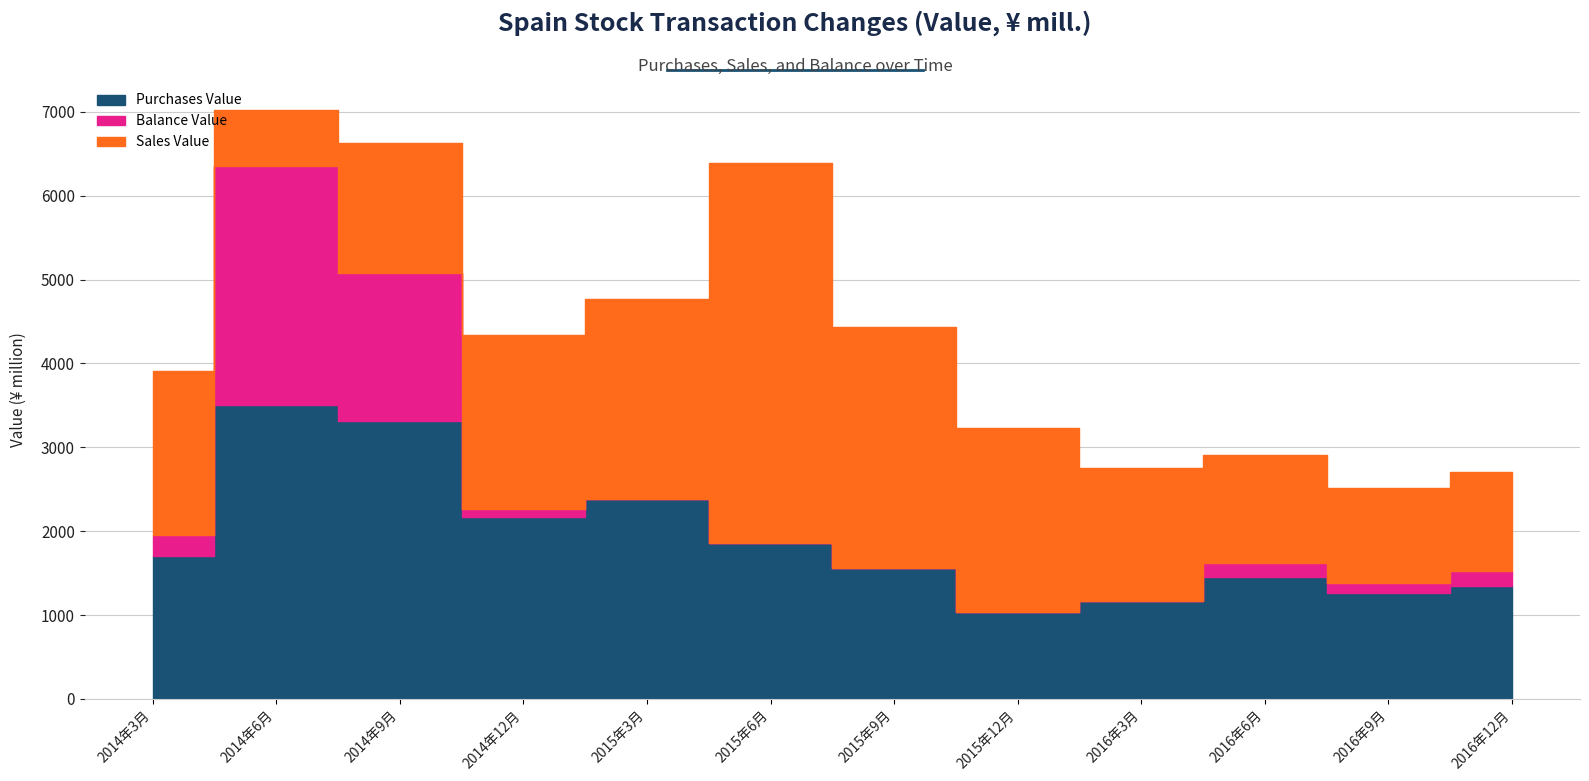

What is the total value across all series at 2014年3月?

3910